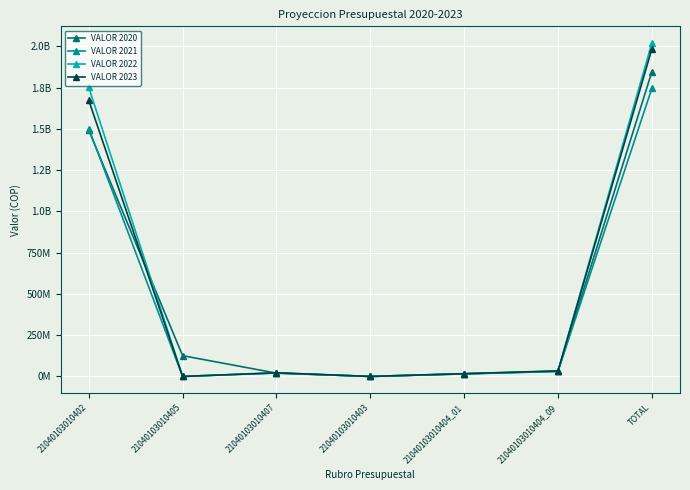

What are all the series names shown in the legend?

VALOR 2020, VALOR 2021, VALOR 2022, VALOR 2023